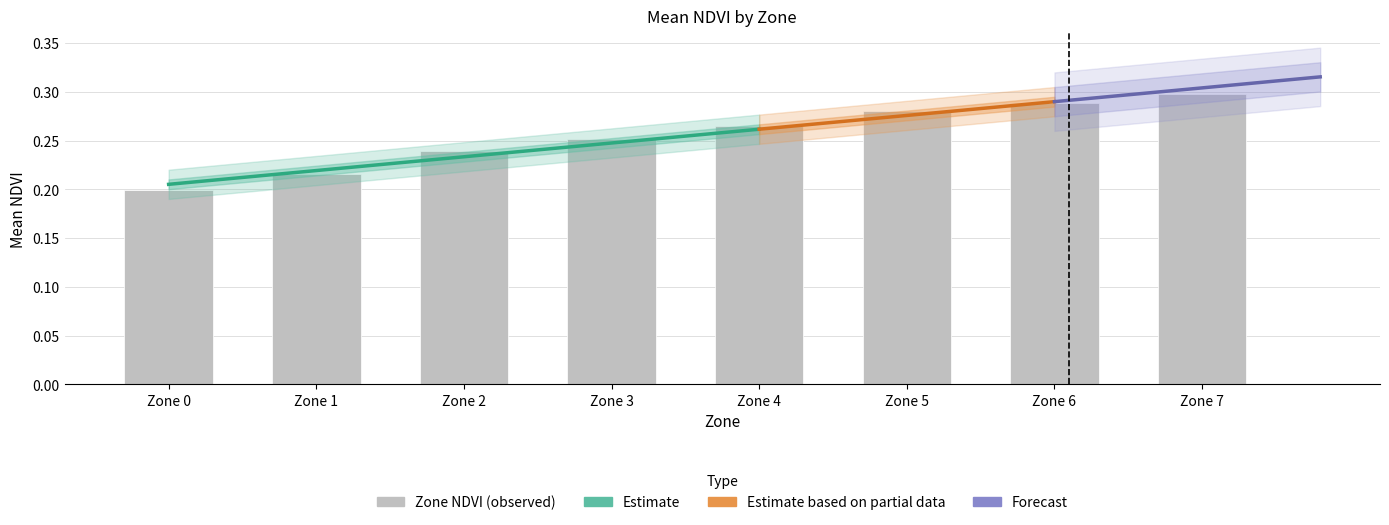

What is the value of the 1st bar from the left?

0.2